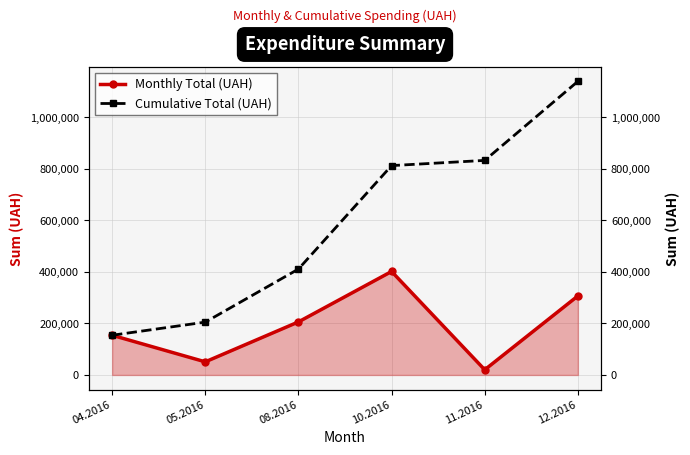

Which category has the lowest value across all series?

11.2016